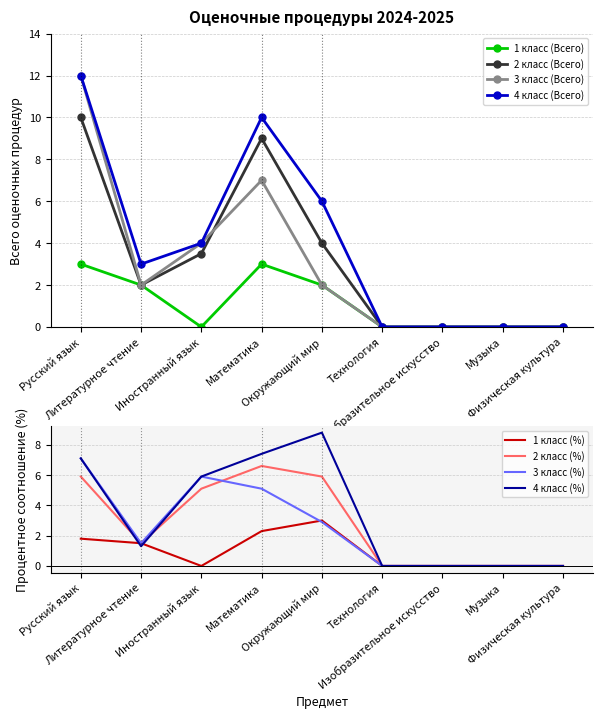

What is the difference between the 3 класс (Всего) values at Литературное чтение and Иностранный язык?

2.0